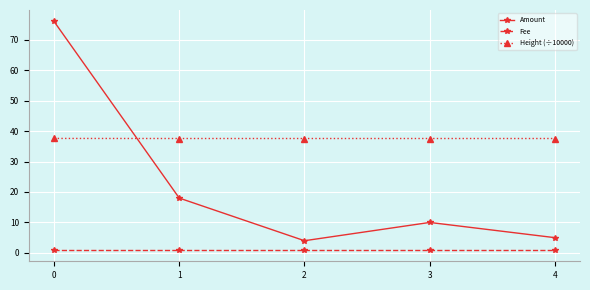

True or false: Fee and Height (÷10000) intersect in this chart.

False